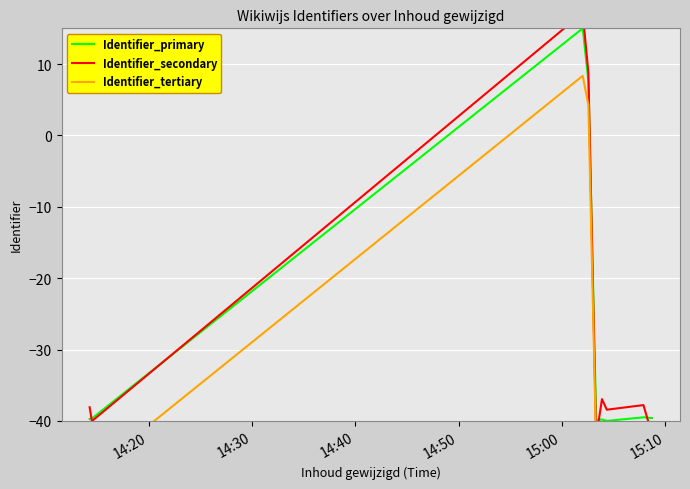

At how many categories does at least one series exceed -22?

2